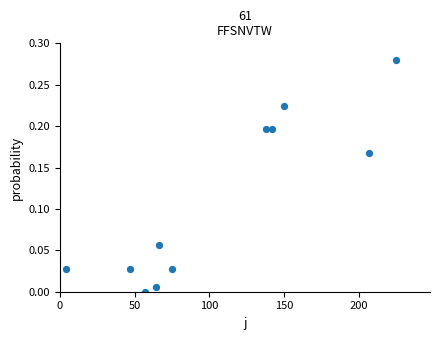

What is the average X value?

106.9